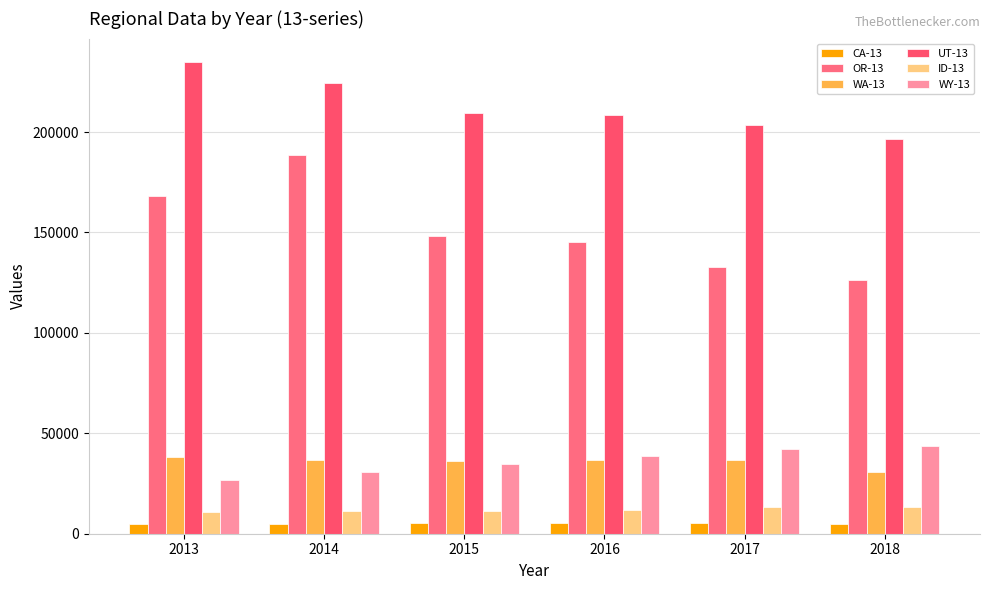

What is the total value across all series at 2015?

445880